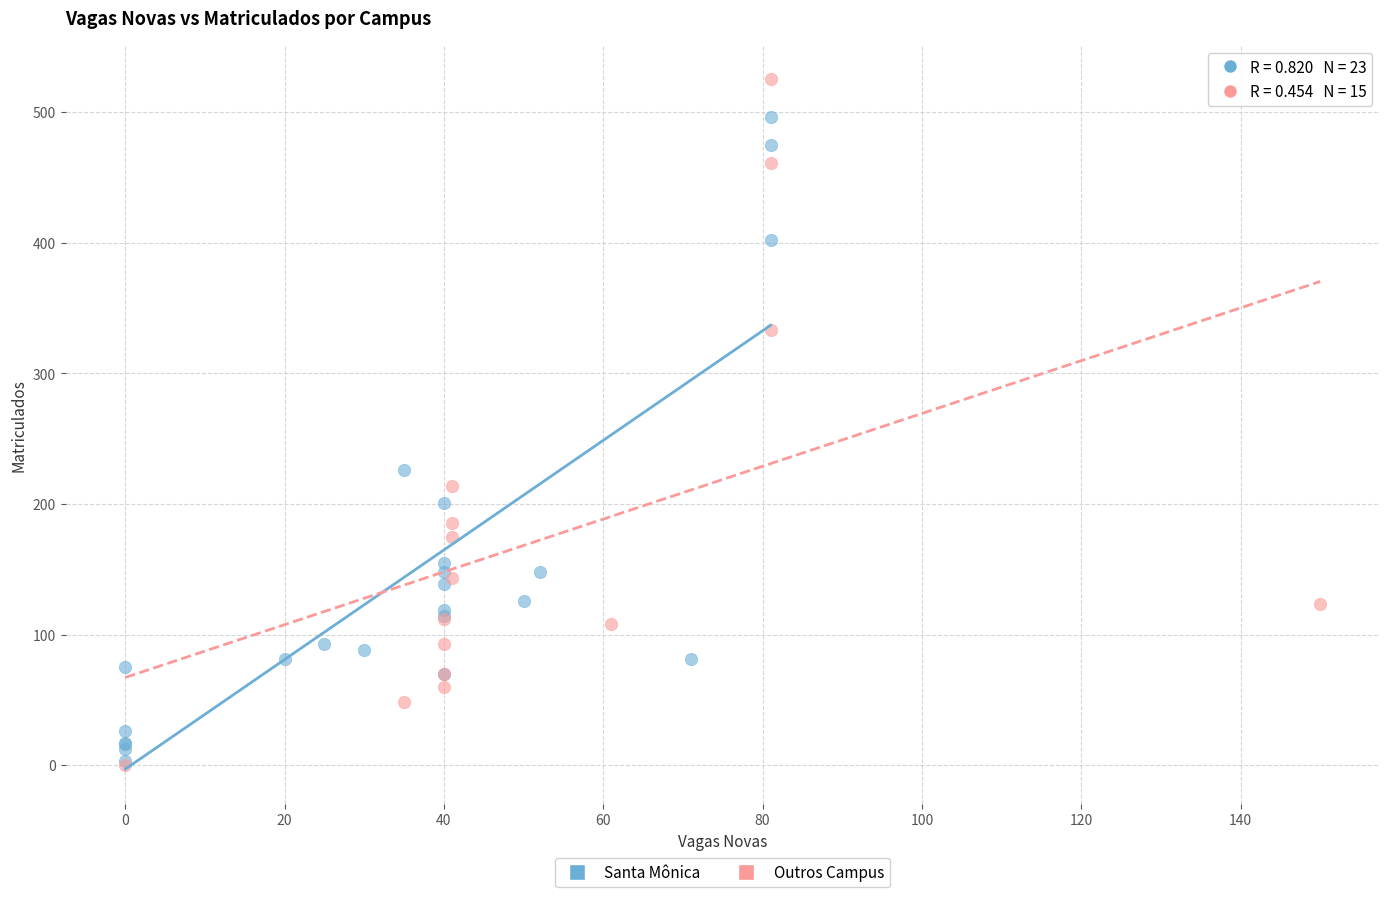

Which series contains the highest Y value?

Outros Campus